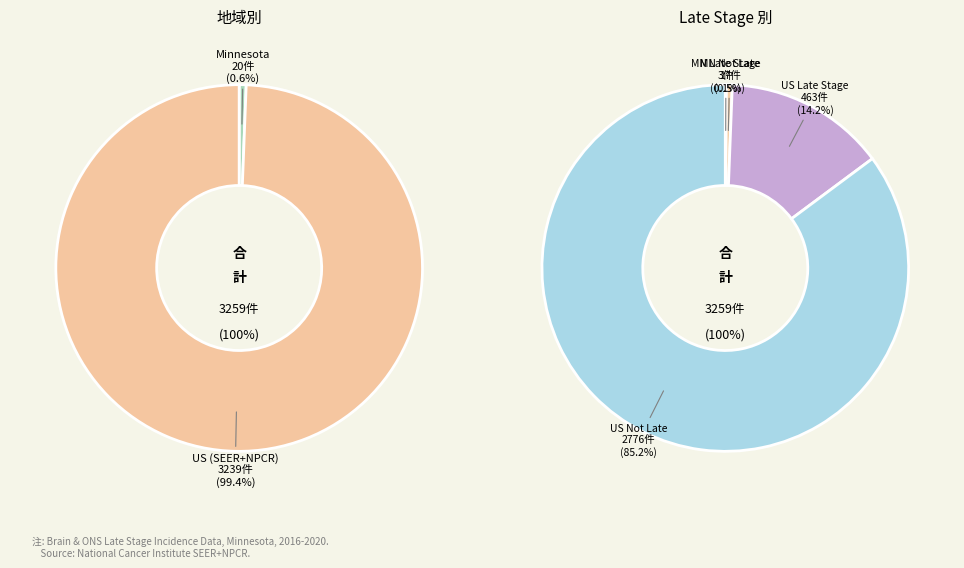

What is the majority slice?

US (SEER+NPCR)